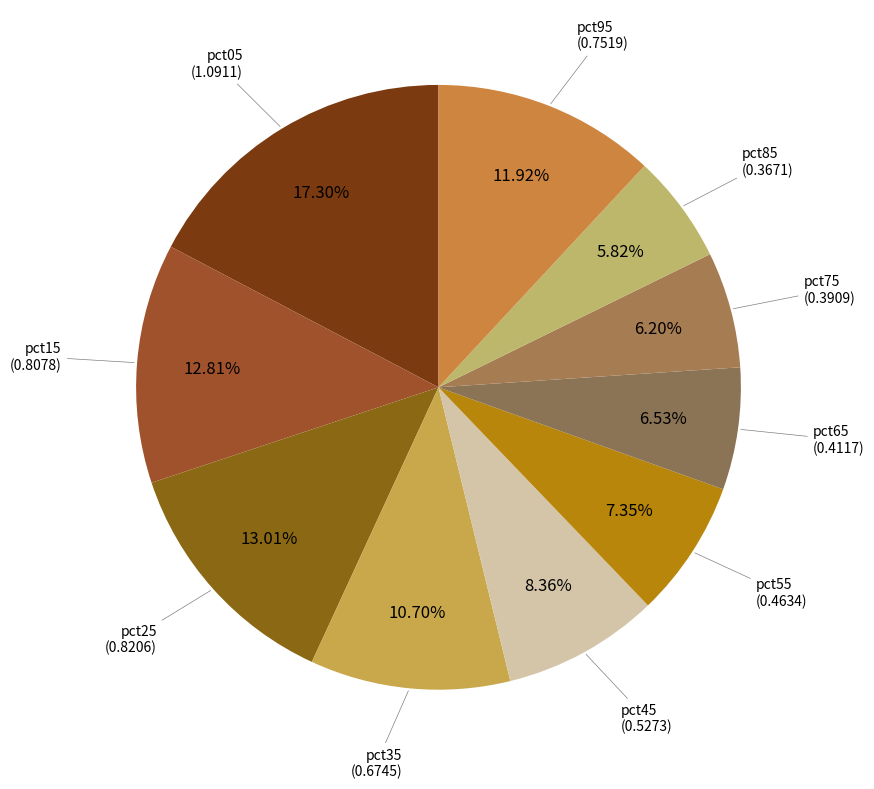

Count the number of slices in the pie.

10